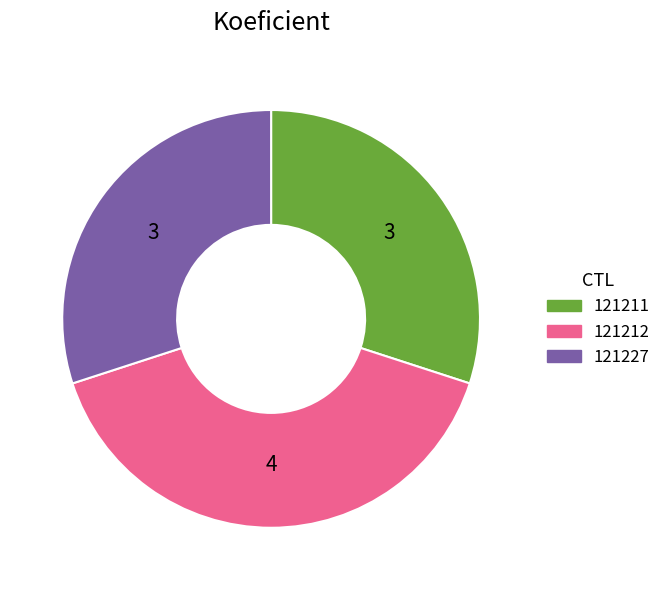

Between 121211 and 121212, which is larger?

121212